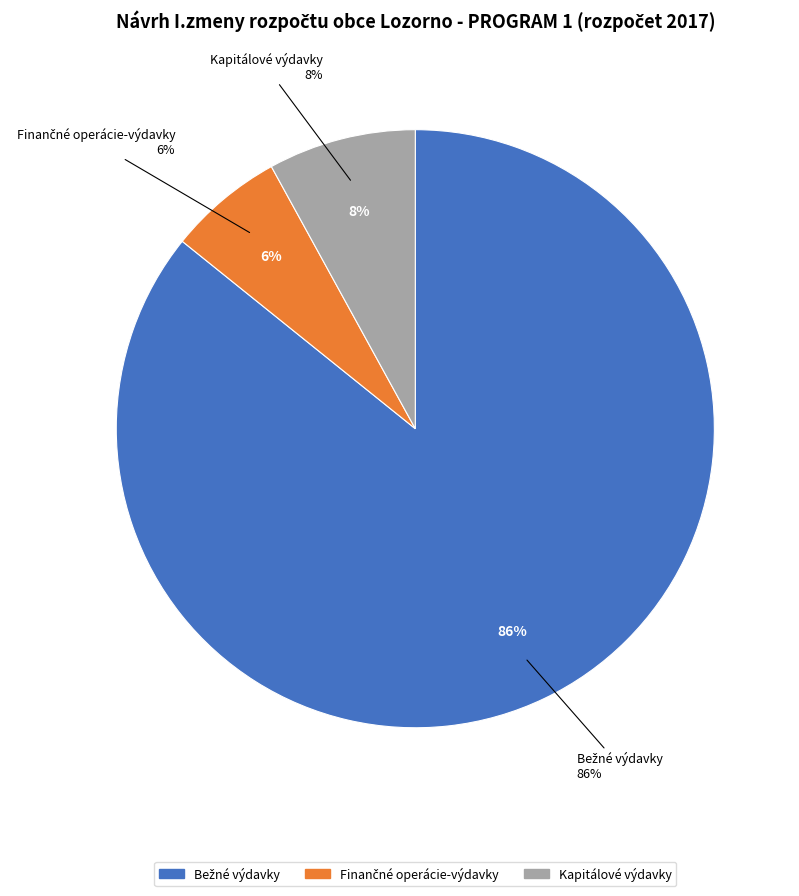

To the nearest percent, what is the difference between the Bežné výdavky and Finančné operácie-výdavky slice percentages?

80%